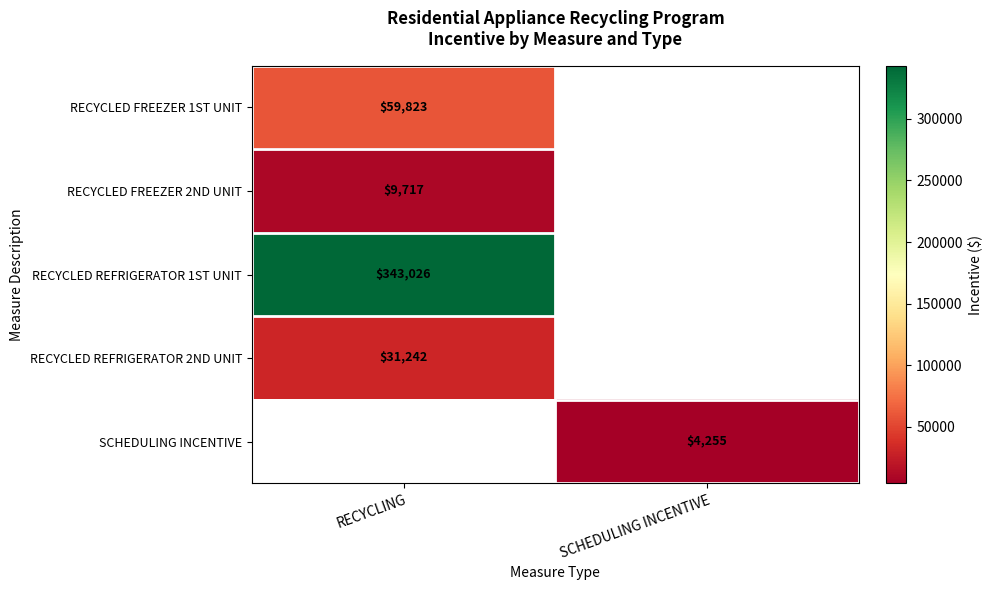

Is it true that RECYCLED REFRIGERATOR 1ST UNIT equals 232050 at RECYCLING?

False